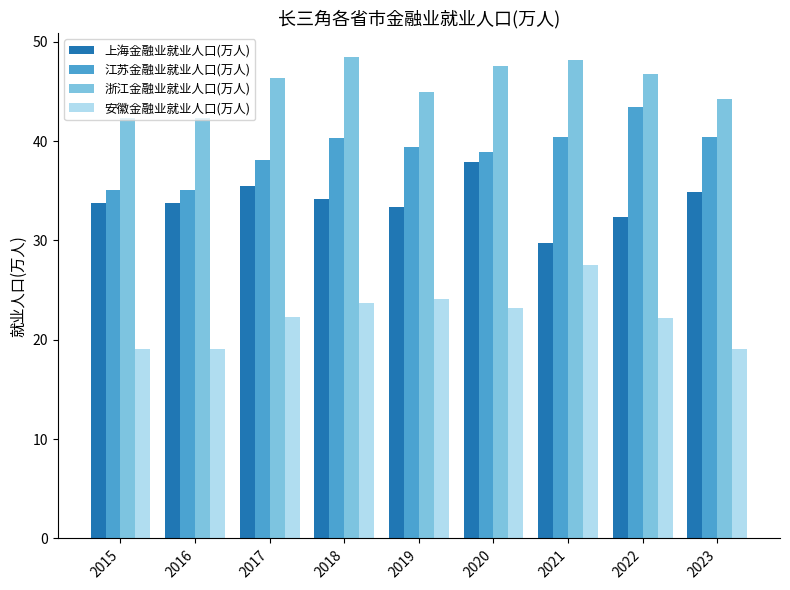

What is the sum of the 江苏金融业就业人口(万人) values at 2022 and 2023?

83.8